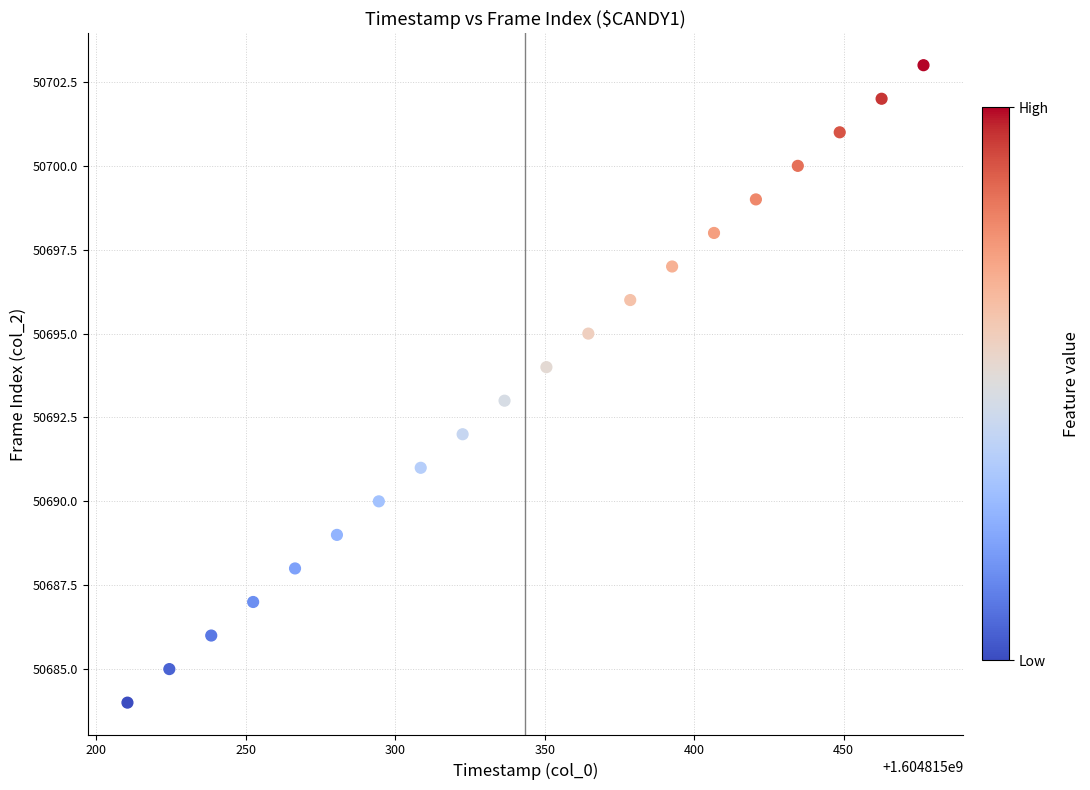

What is the range of Y values (max minus min)?

19